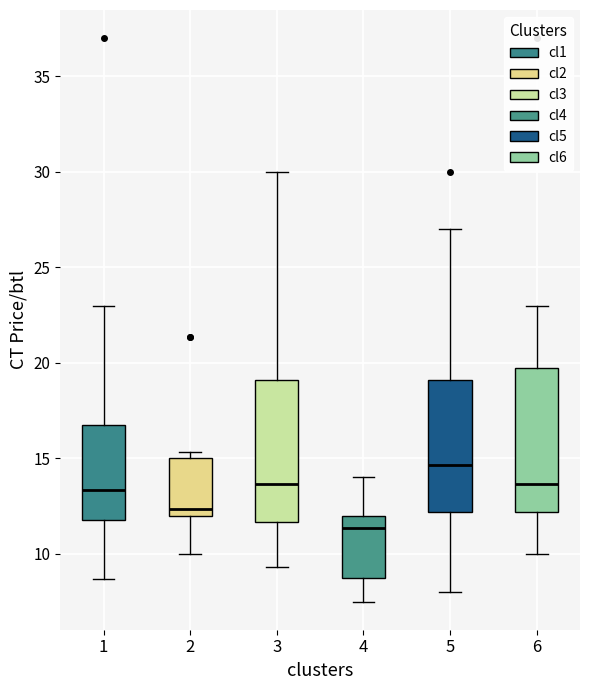

Which box has the highest median line?

5